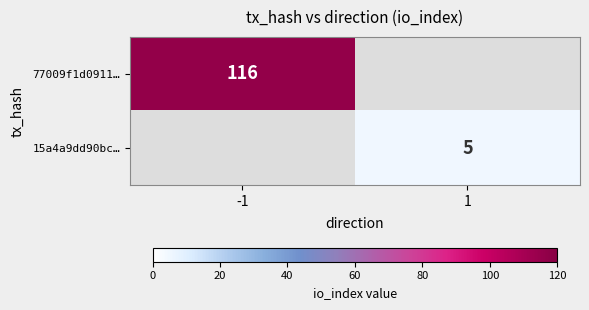

The 77009f1d0911… series shows 116 at -1. True or false?

True